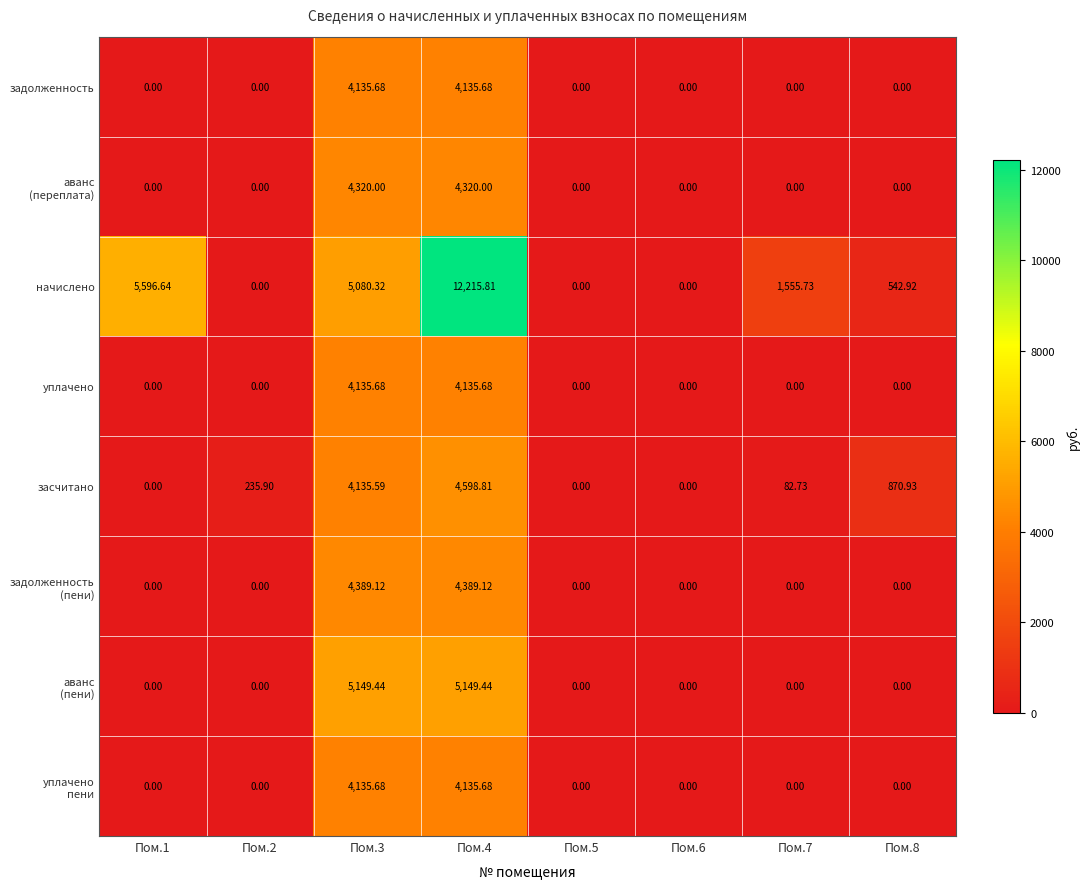

Which series has the widest spread of values?

начислено